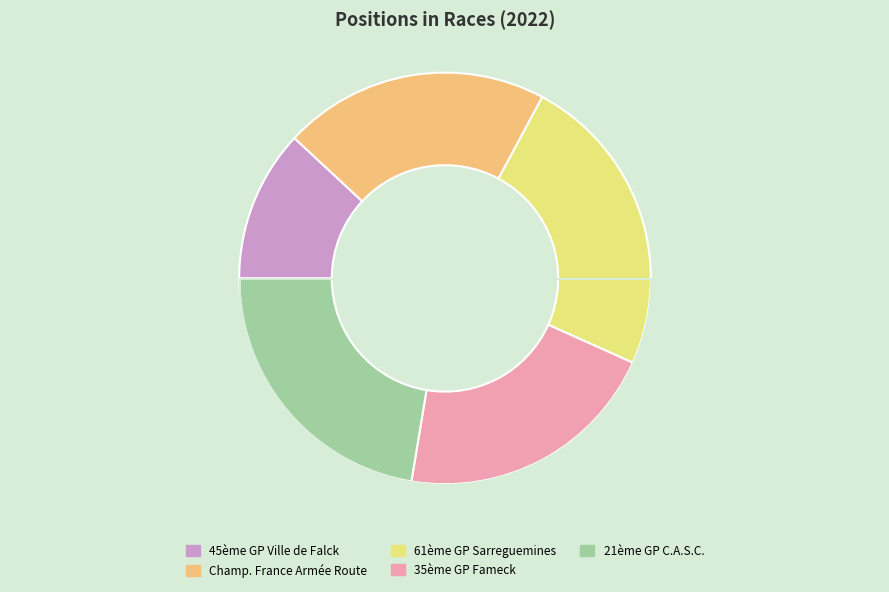

Does any single category account for the majority?

No